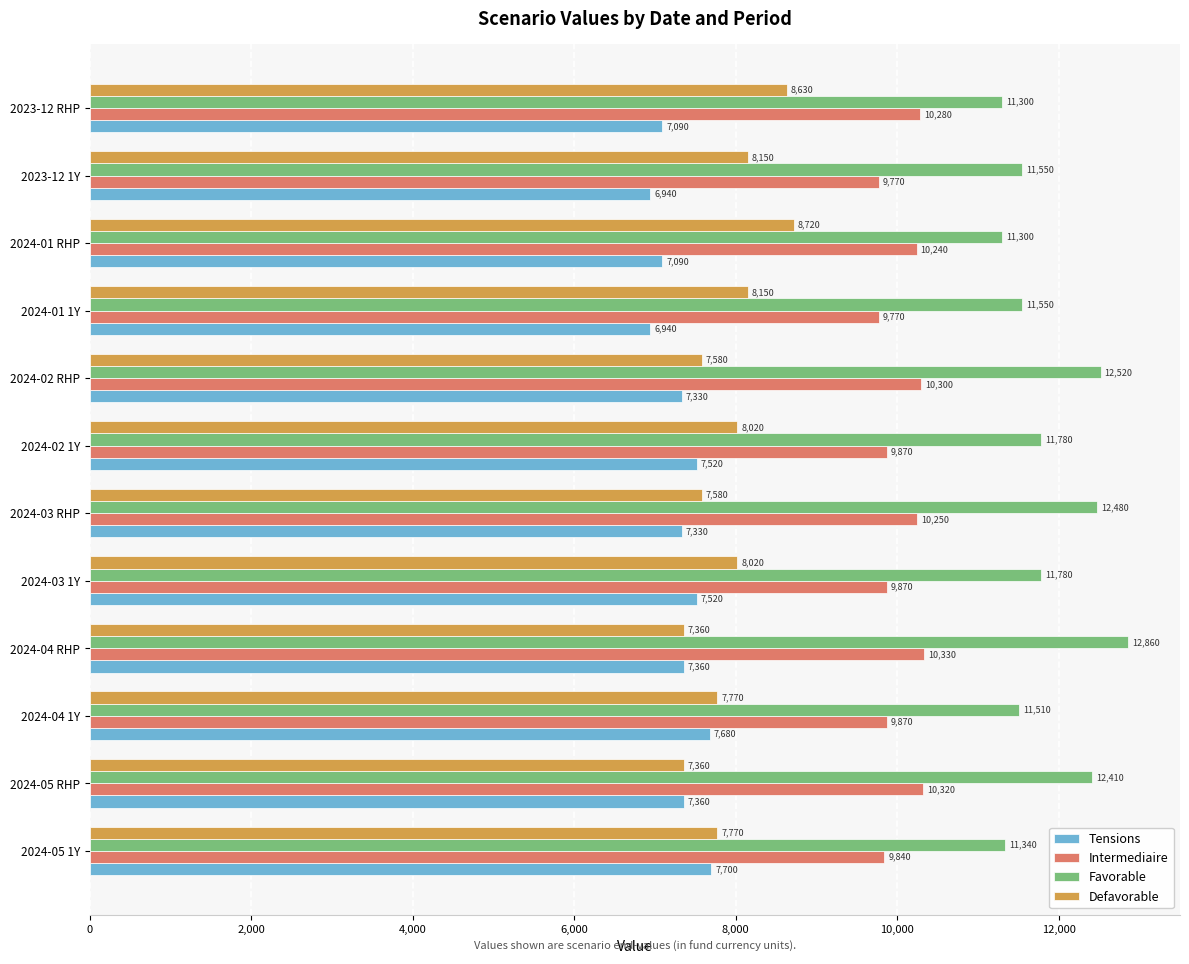

List the series in order of their peak value, lowest first.

Tensions, Defavorable, Intermediaire, Favorable